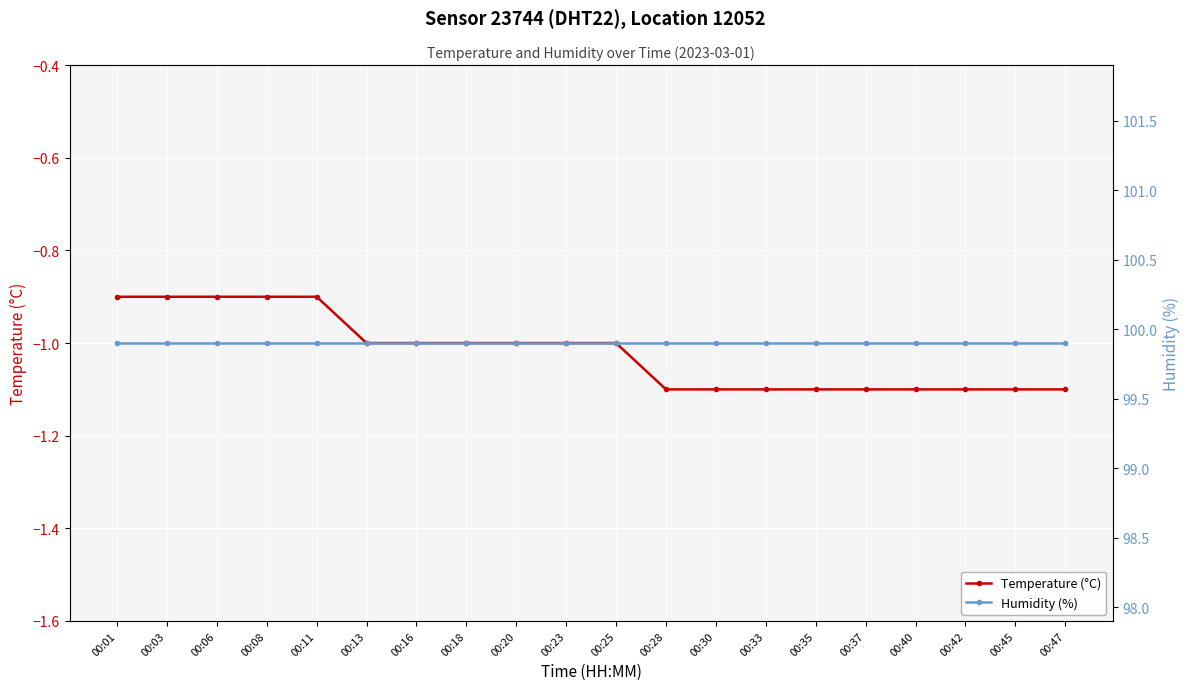

Is the value of Humidity (%) at 00:28 greater than the value of Temperature (°C) at 00:06?

Yes